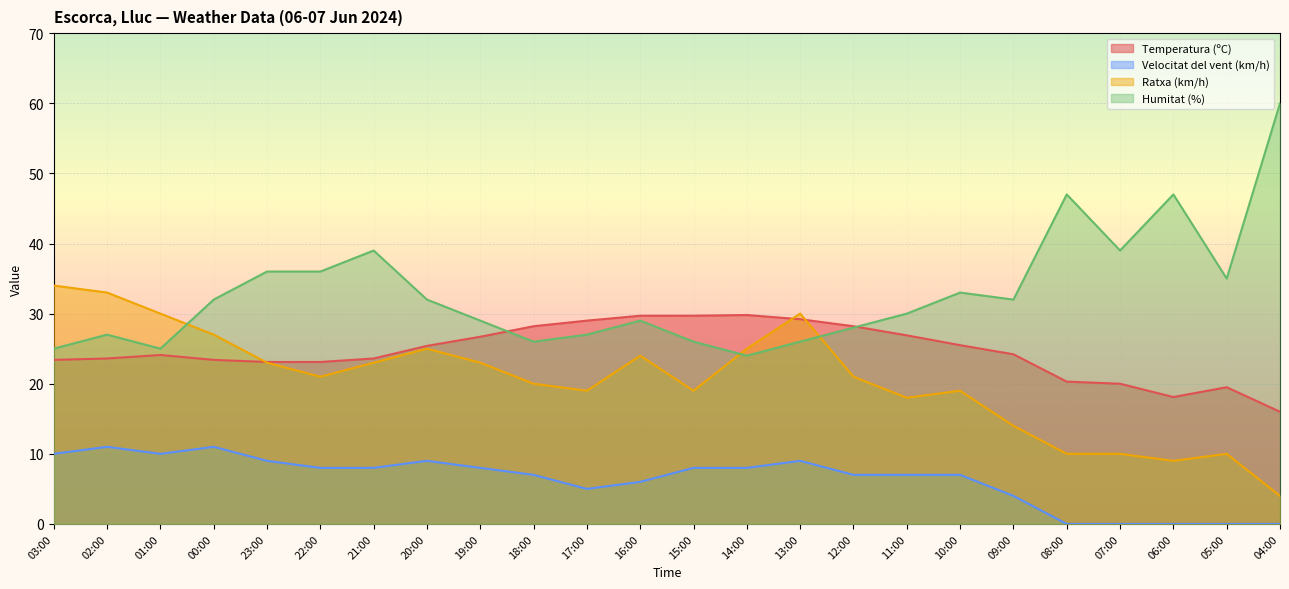

Rank the series at 20:00 from highest to lowest value.

Humitat (%), Temperatura (ºC), Ratxa (km/h), Velocitat del vent (km/h)